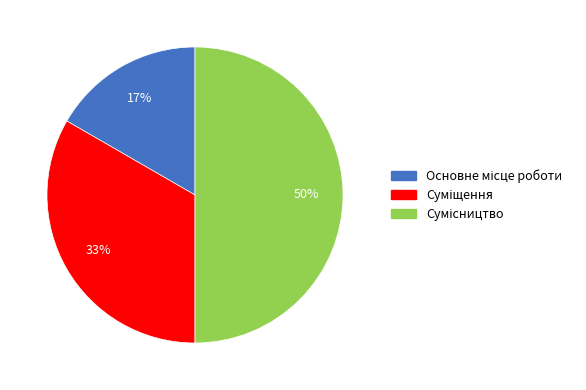

To the nearest percent, what is the average slice percentage?

33%